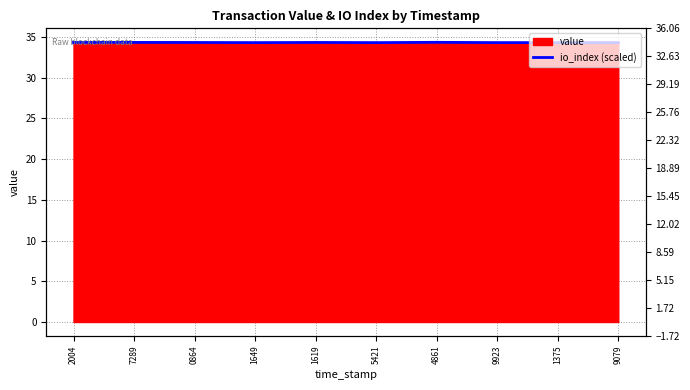

Reading left to right, transcribe all the data shown in this chart.

2004=34.3	7289=34.3	0864=34.3	1649=34.3	1619=34.3	5421=34.3	4861=34.3	9923=34.3	1375=34.3	9079=34.3